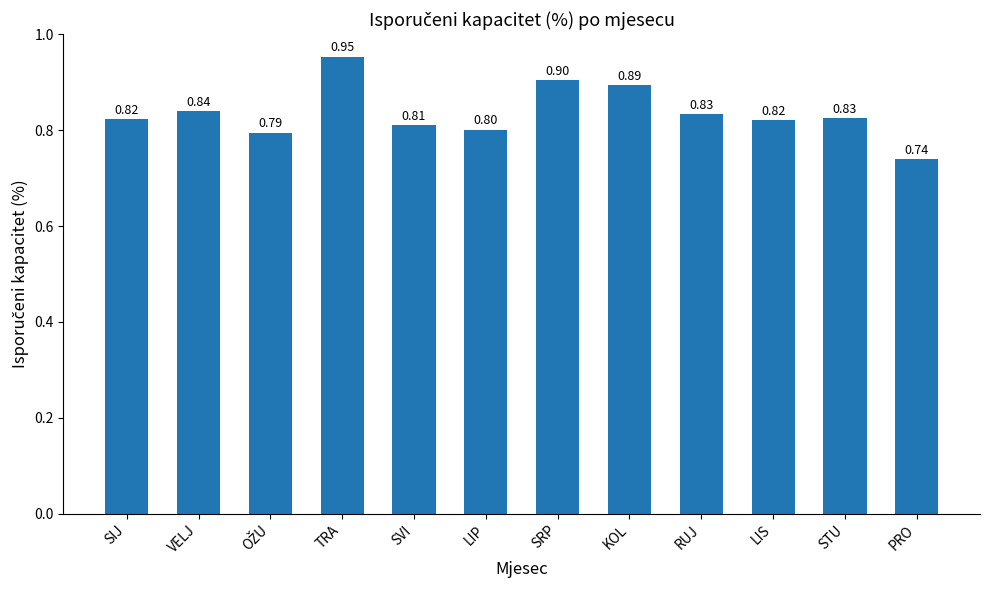

What is the change in value from TRA to LIP?

-0.2